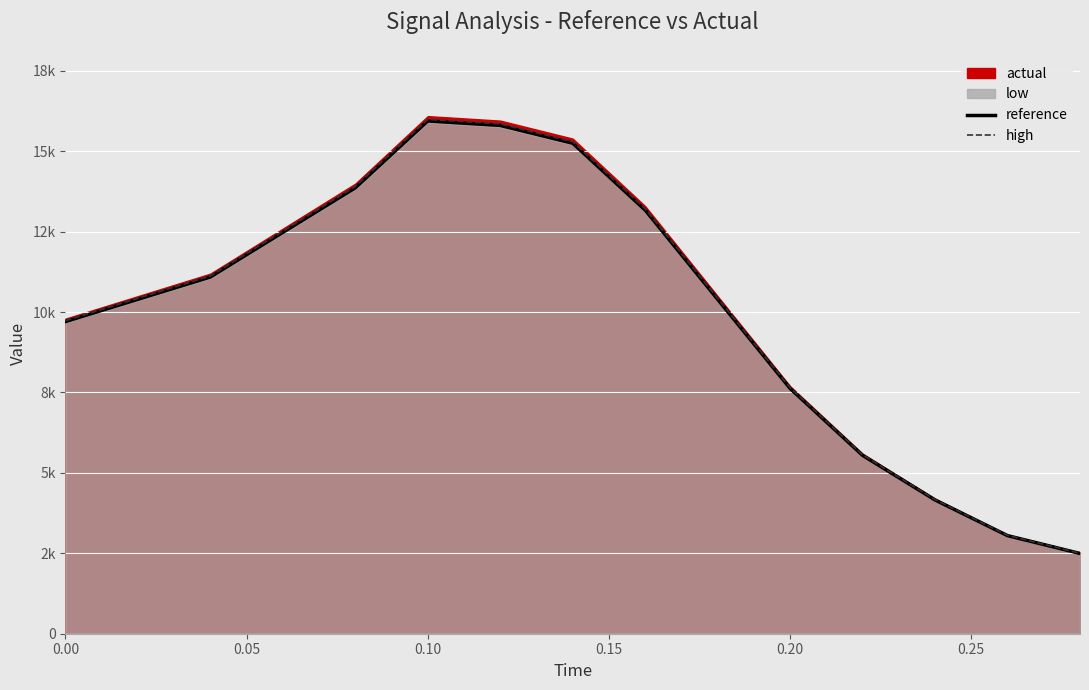

What position from the left is 0.05?

2